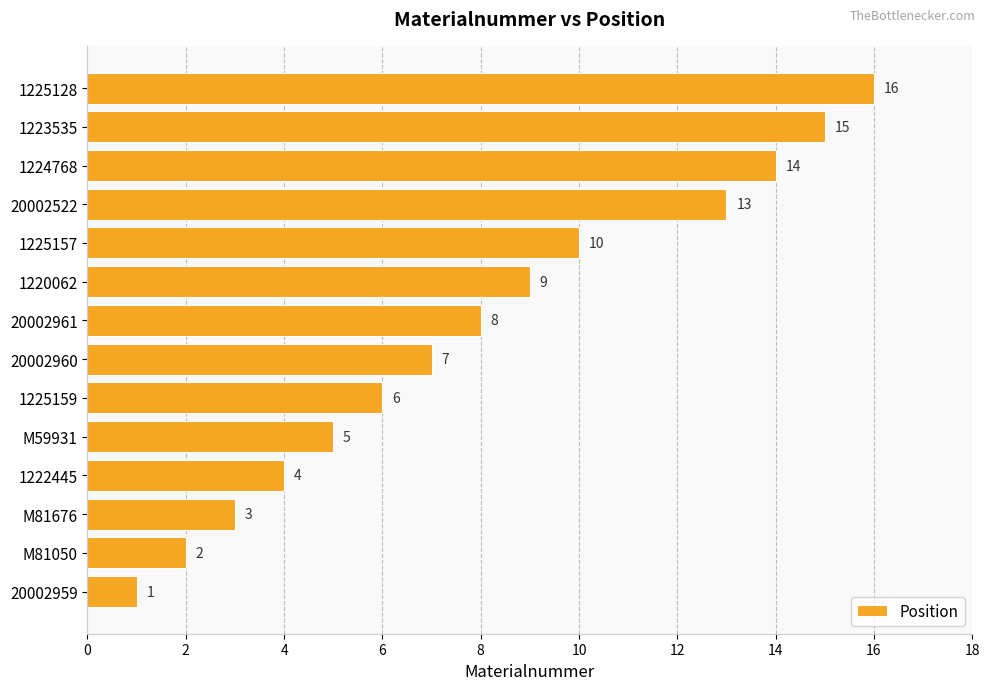

What is the change in value from M59931 to 1225157?

+5